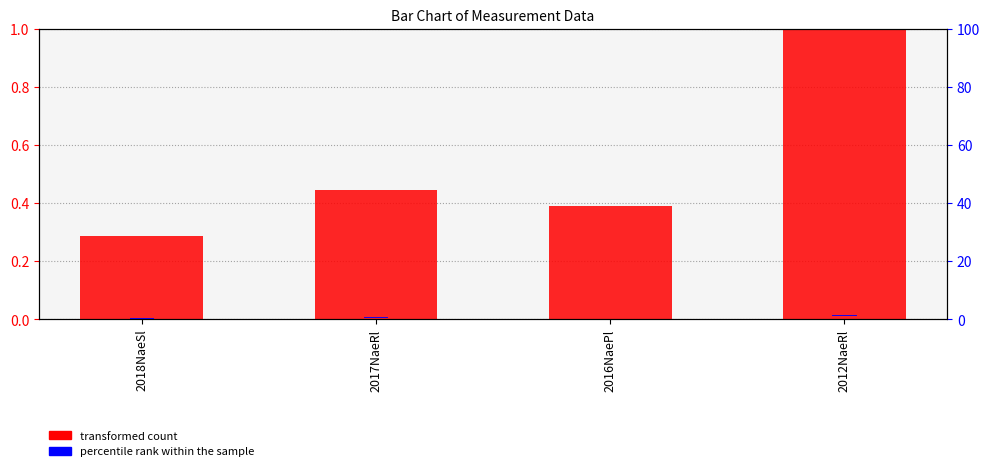

What position from the right is 2016NaePl?

2